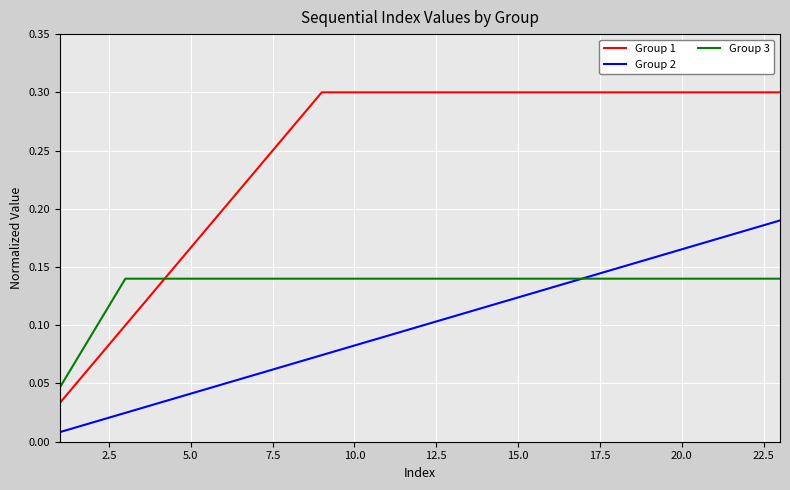

How many intersections are there between Group 1 and Group 3?

1